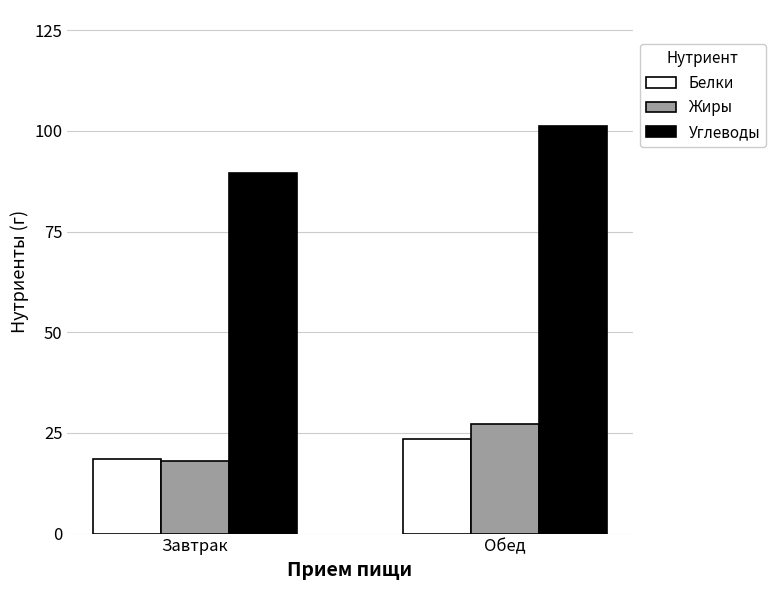

How many groups of bars are there?

2